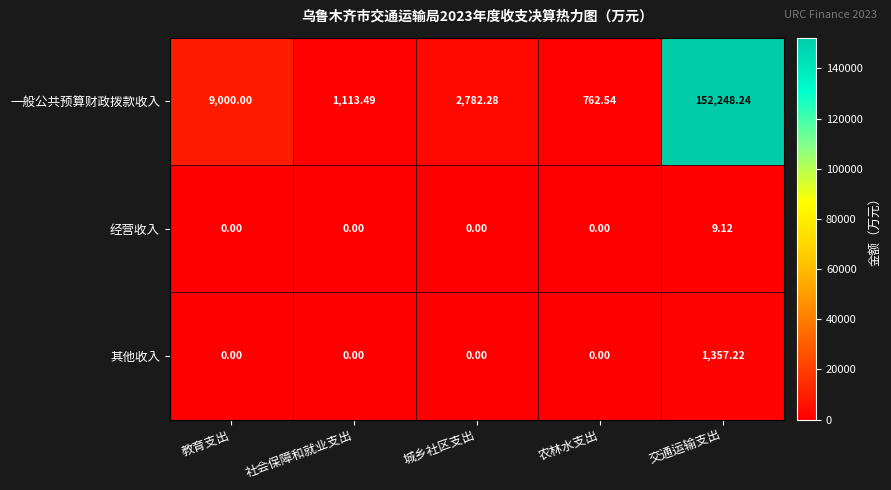

Where is 一般公共预算财政拨款收入 nearest to the value 76505?

教育支出